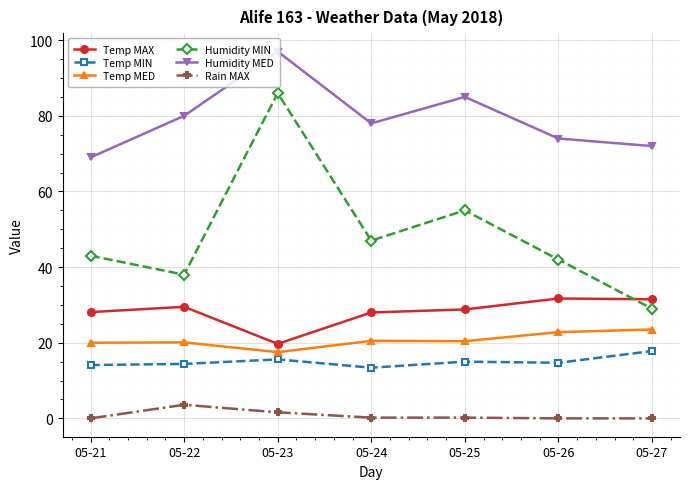

True or false: Humidity MED and Temp MAX intersect in this chart.

False